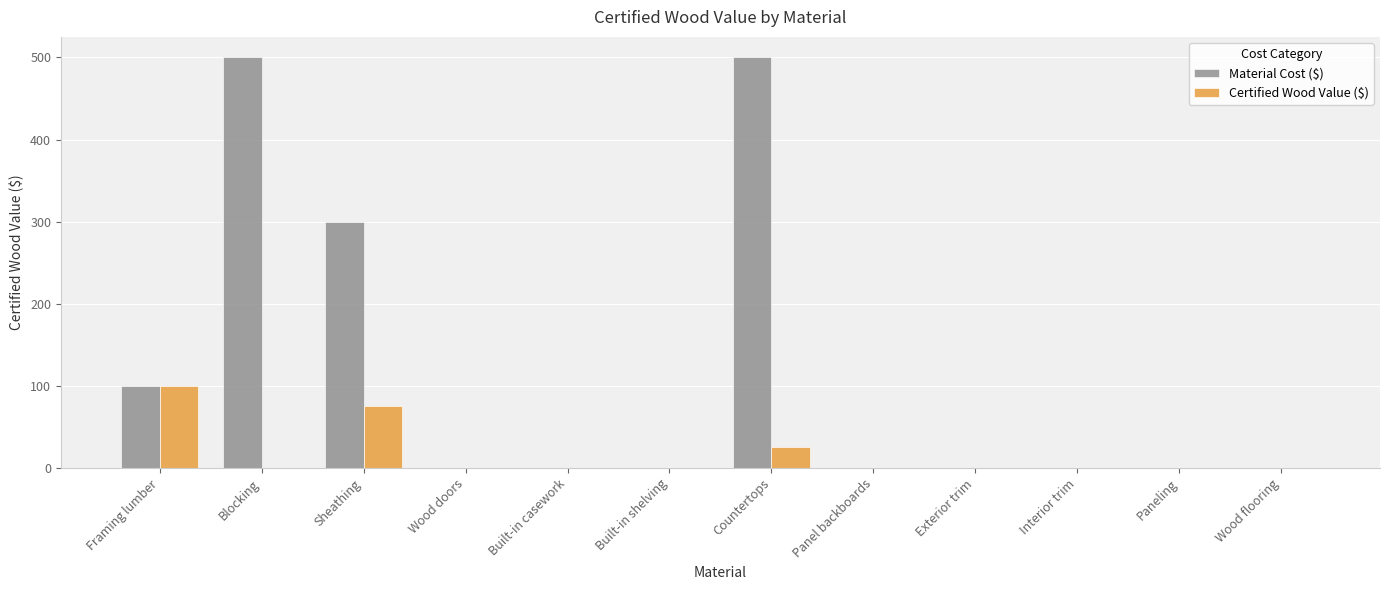

How many Certified Wood Value ($) values are between 0 and 25?

10